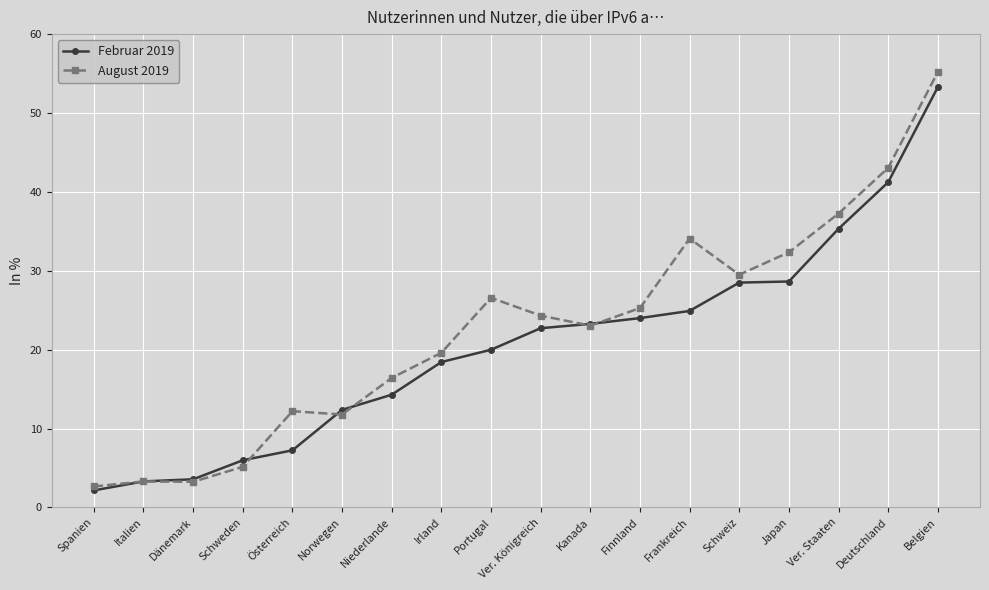

Which category has the highest value in the Februar 2019 series?

Belgien